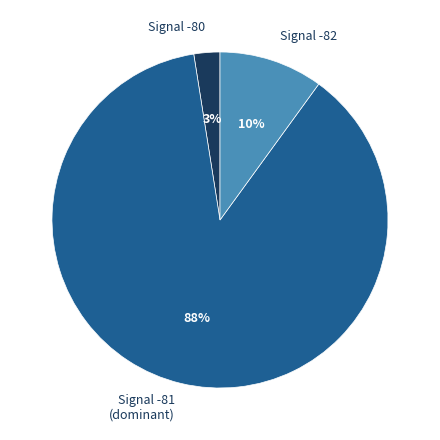

Count the number of slices in the pie.

3